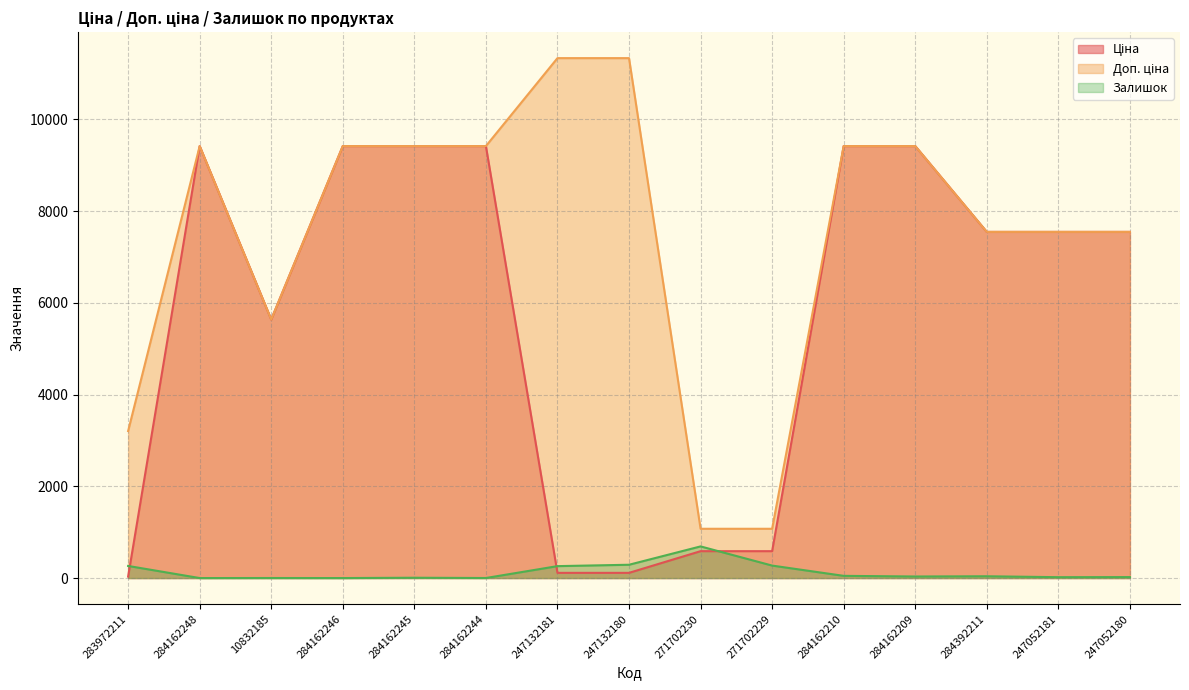

At which category does Доп. ціна reach its first local peak?

284162248